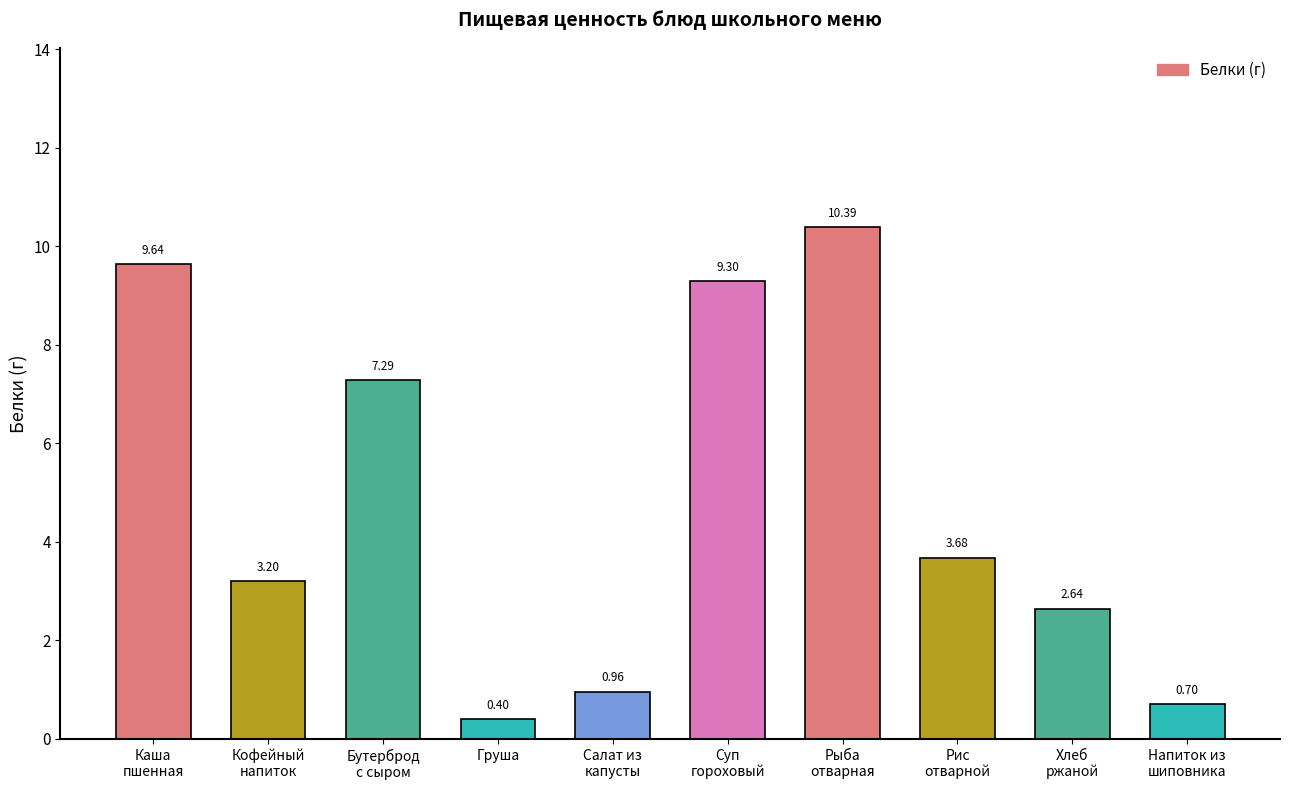

The chart shows a value of 9.6 at Каша
пшенная. True or false?

True